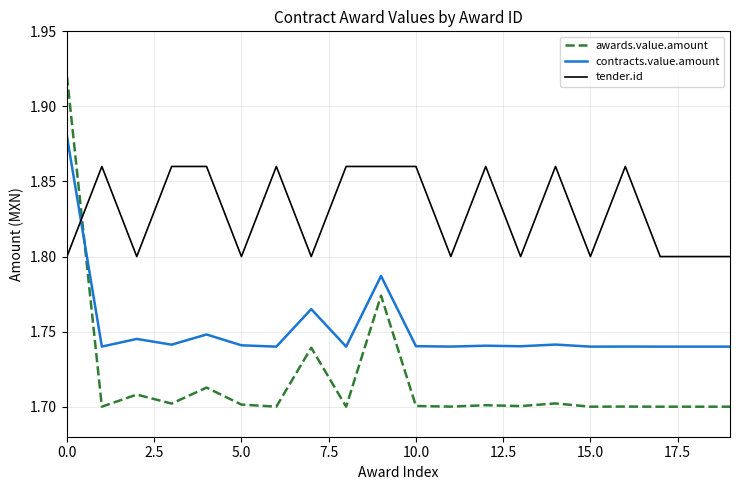

Rank the series by their maximum value, from highest to lowest.

awards.value.amount, contracts.value.amount, tender.id